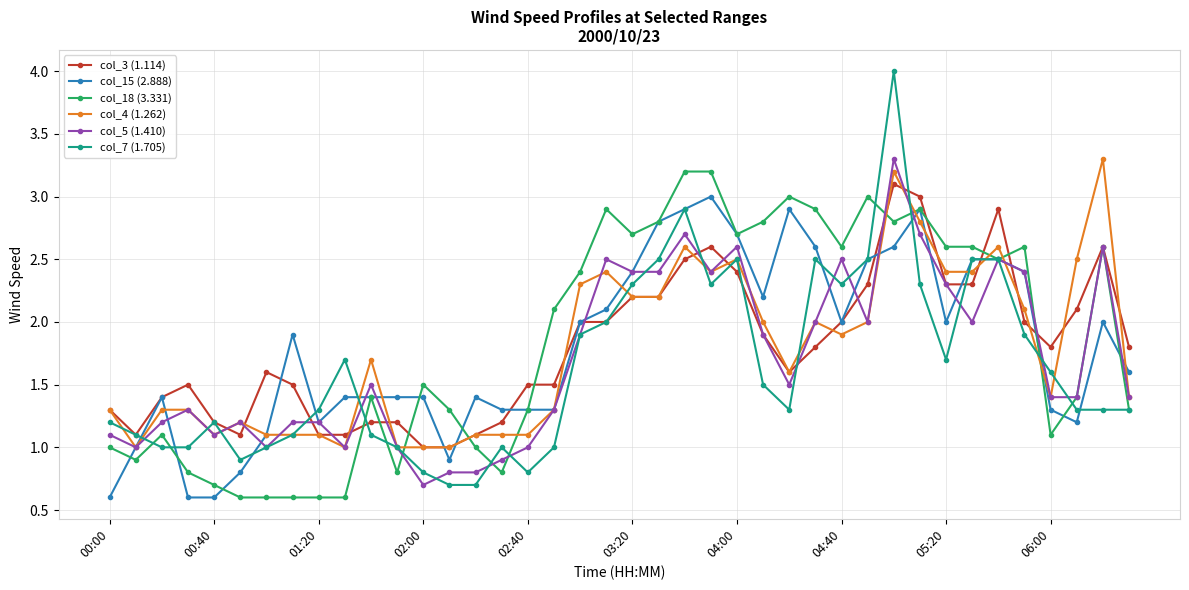

What is the value of the col_5 (1.410) point at the 24th from the left?

2.4